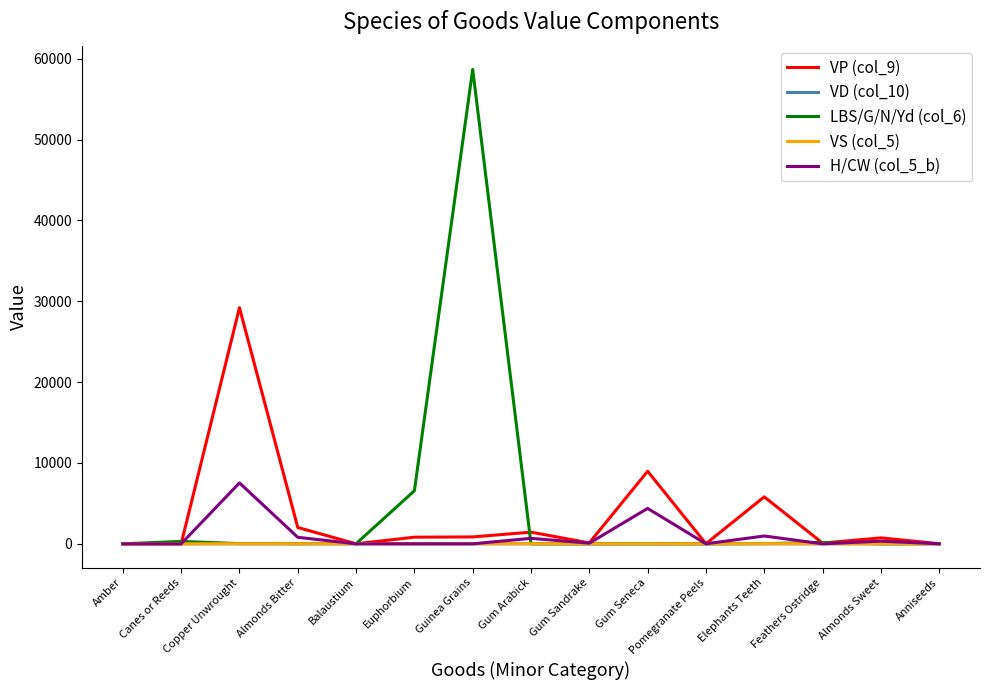

The VD (col_10) series shows 0 at Guinea Grains. True or false?

True